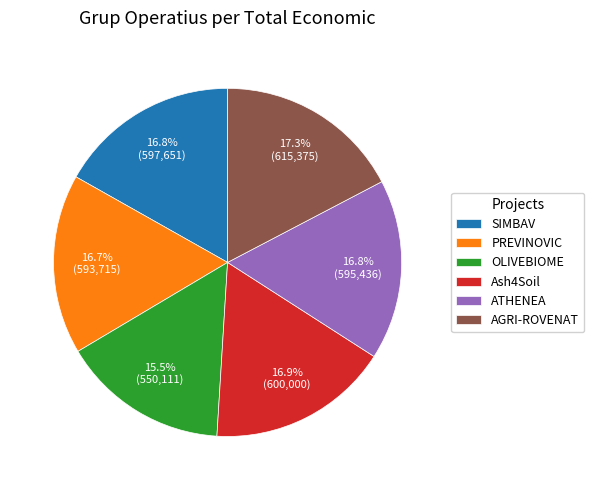

To the nearest percent, what is the average slice percentage?

17%